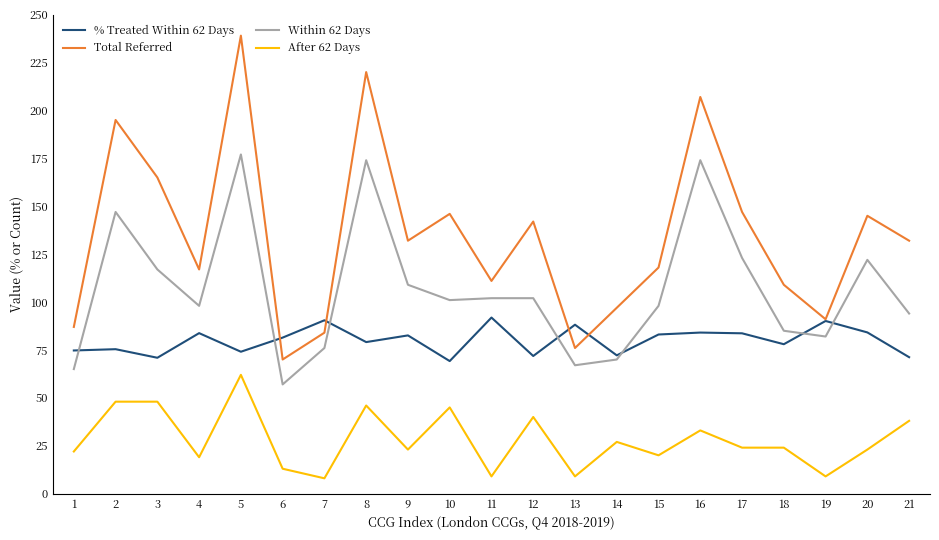

The Total Referred series shows 53.0 at 15. True or false?

False